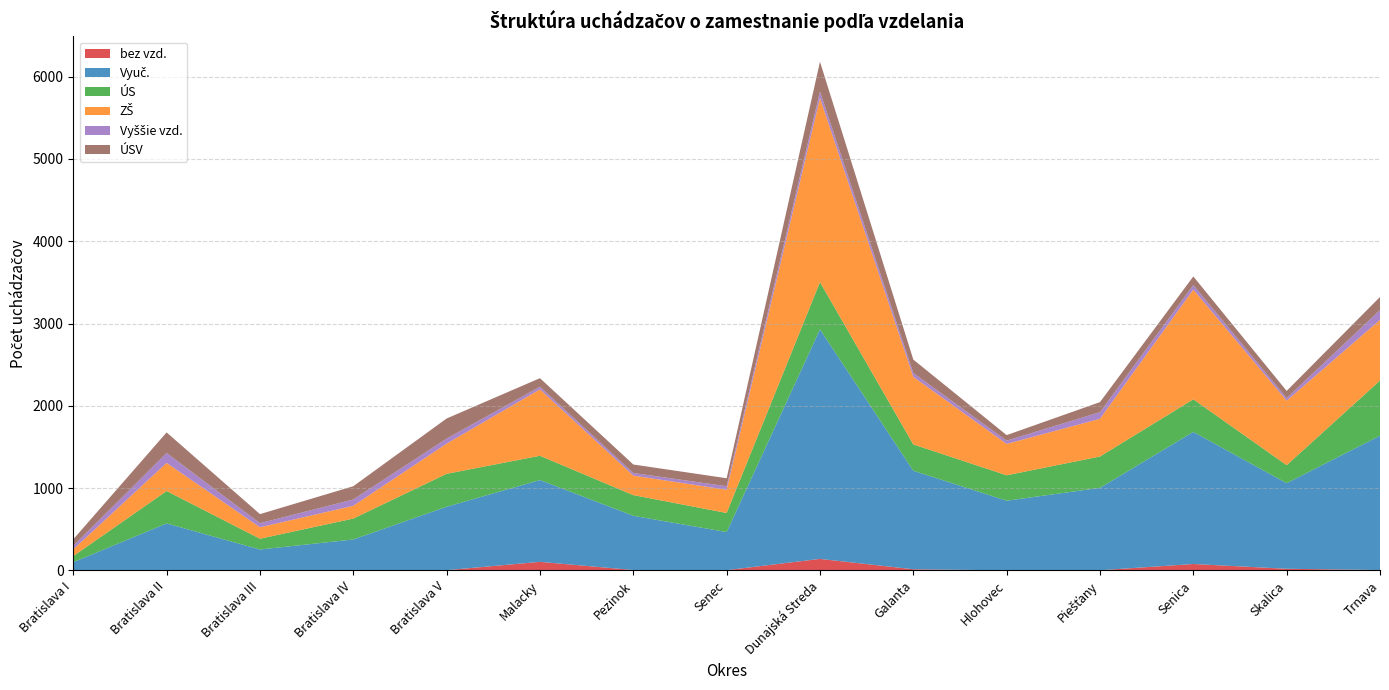

Reading left to right, transcribe all the data shown in this chart.

bez vzd.: Bratislava I=1	Bratislava II=1	Bratislava III=3	Bratislava IV=2	Bratislava V=3	Malacky=104	Pezinok=5	Senec=3	Dunajská Streda=140	Galanta=14	Hlohovec=1	Piešťany=2	Senica=78	Skalica=20	Trnava=5
Vyuč.: Bratislava I=99	Bratislava II=570	Bratislava III=251	Bratislava IV=374	Bratislava V=771	Malacky=994	Pezinok=659	Senec=463	Dunajská Streda=2789	Galanta=1197	Hlohovec=846	Piešťany=1001	Senica=1605	Skalica=1040	Trnava=1632
ÚS: Bratislava I=74	Bratislava II=394	Bratislava III=131	Bratislava IV=254	Bratislava V=400	Malacky=295	Pezinok=251	Senec=232	Dunajská Streda=574	Galanta=320	Hlohovec=309	Piešťany=381	Senica=396	Skalica=219	Trnava=670
ZŠ: Bratislava I=82	Bratislava II=341	Bratislava III=139	Bratislava IV=155	Bratislava V=366	Malacky=807	Pezinok=237	Senec=282	Dunajská Streda=2237	Galanta=821	Hlohovec=381	Piešťany=458	Senica=1333	Skalica=783	Trnava=737
Vyššie vzd.: Bratislava I=42	Bratislava II=121	Bratislava III=50	Bratislava IV=77	Bratislava V=62	Malacky=32	Pezinok=32	Senec=43	Dunajská Streda=79	Galanta=47	Hlohovec=40	Piešťany=81	Senica=55	Skalica=32	Trnava=119
ÚSV: Bratislava I=80	Bratislava II=250	Bratislava III=110	Bratislava IV=161	Bratislava V=244	Malacky=104	Pezinok=103	Senec=97	Dunajská Streda=362	Galanta=163	Hlohovec=67	Piešťany=122	Senica=105	Skalica=87	Trnava=160